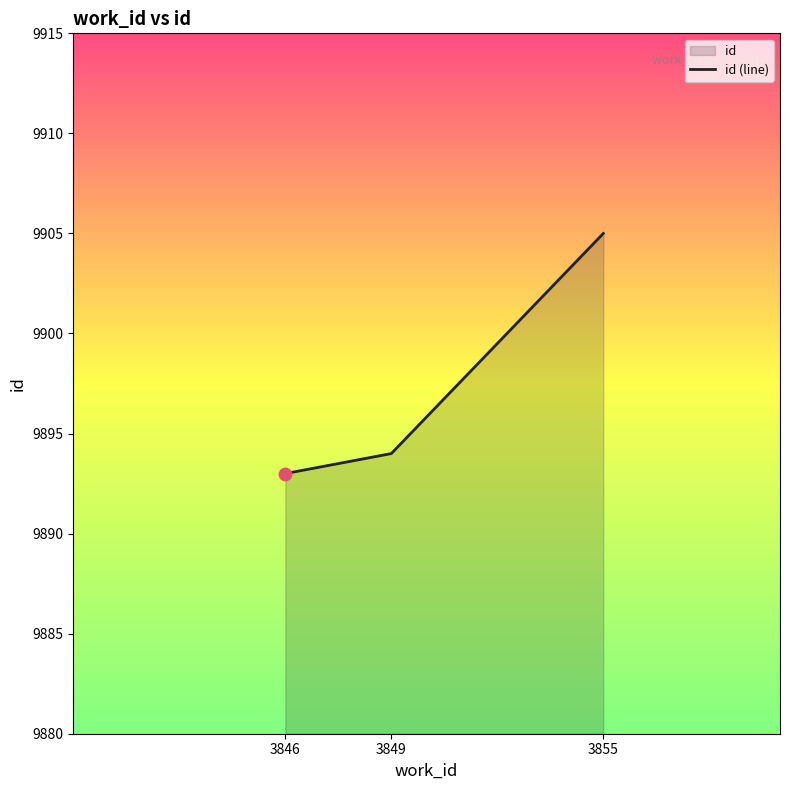

What is the ratio of the value at 3846 to the value at 3849?

1.0